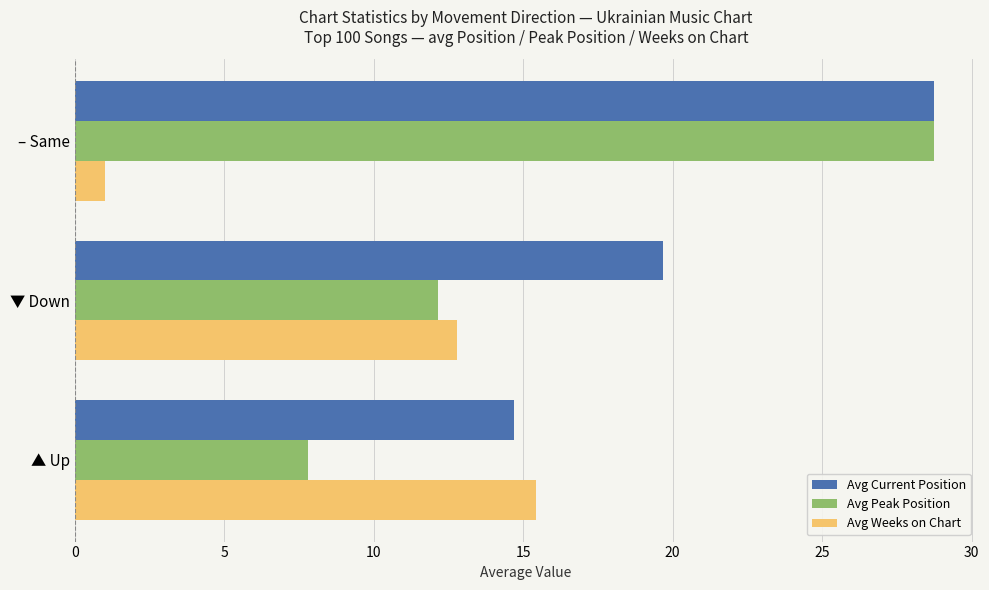

What is the difference between the Avg Peak Position values at – Same and ▲ Up?

21.0